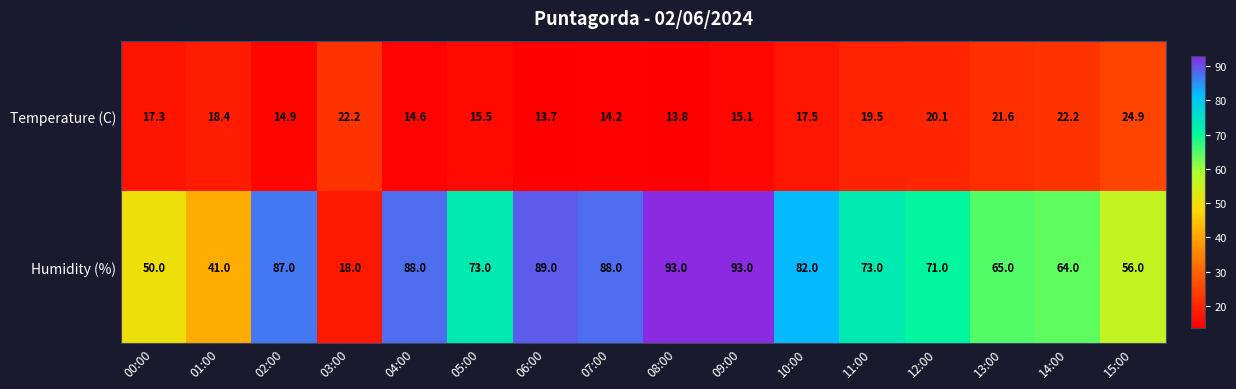

What is the sum of all Temperature (C) values?

285.5